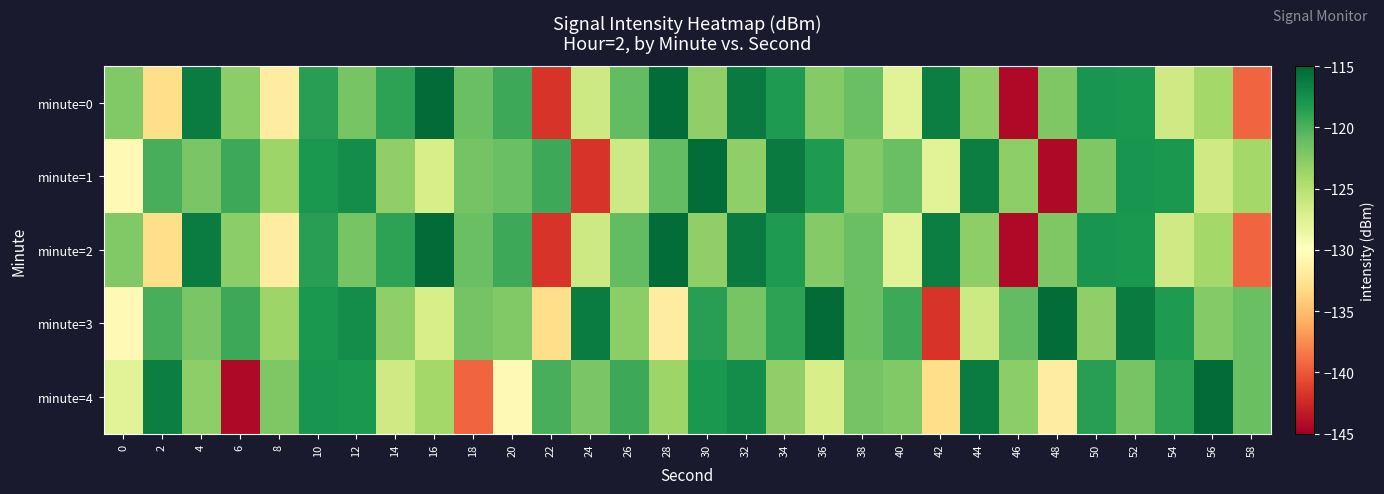

Which has a higher value, 48 or 0?

48